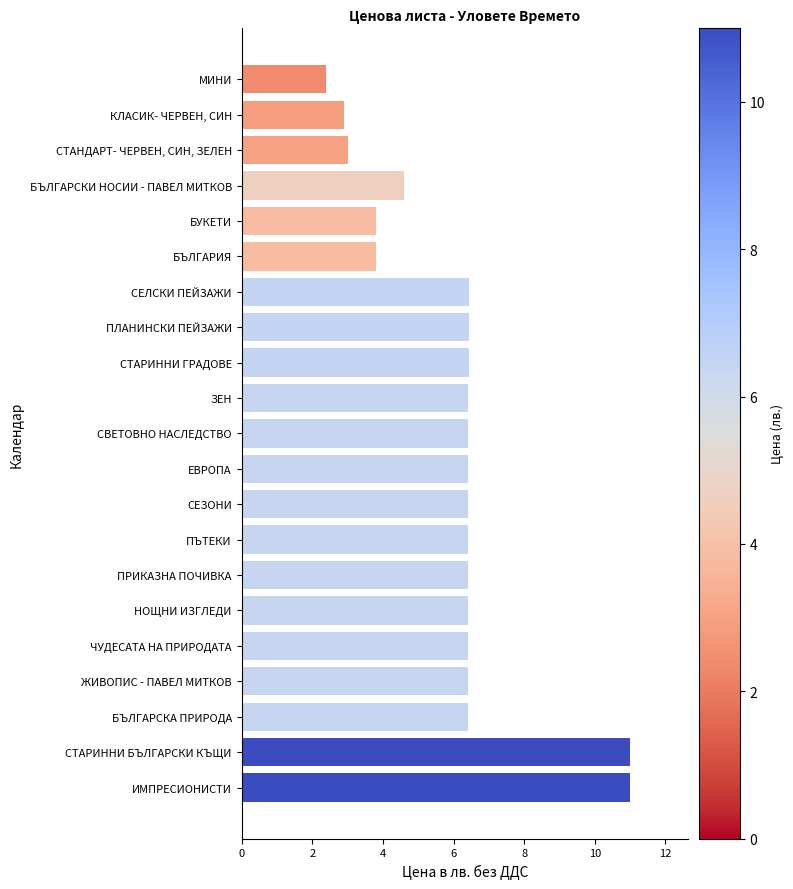

Approximately how many times larger is the value at НОЩНИ ИЗГЛЕДИ compared to ИМПРЕСИОНИСТИ?

0.6